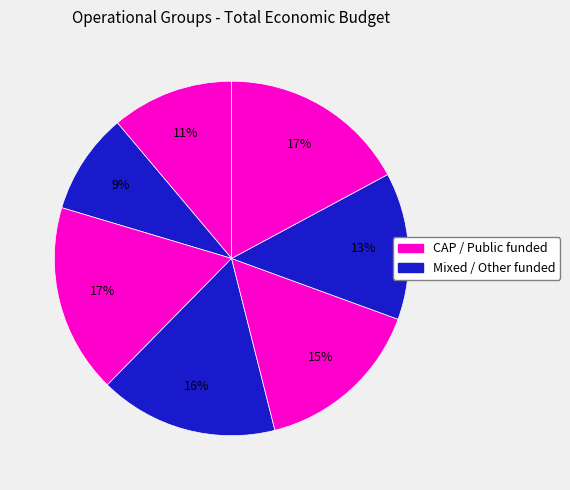

How many slices are in this pie chart?

7